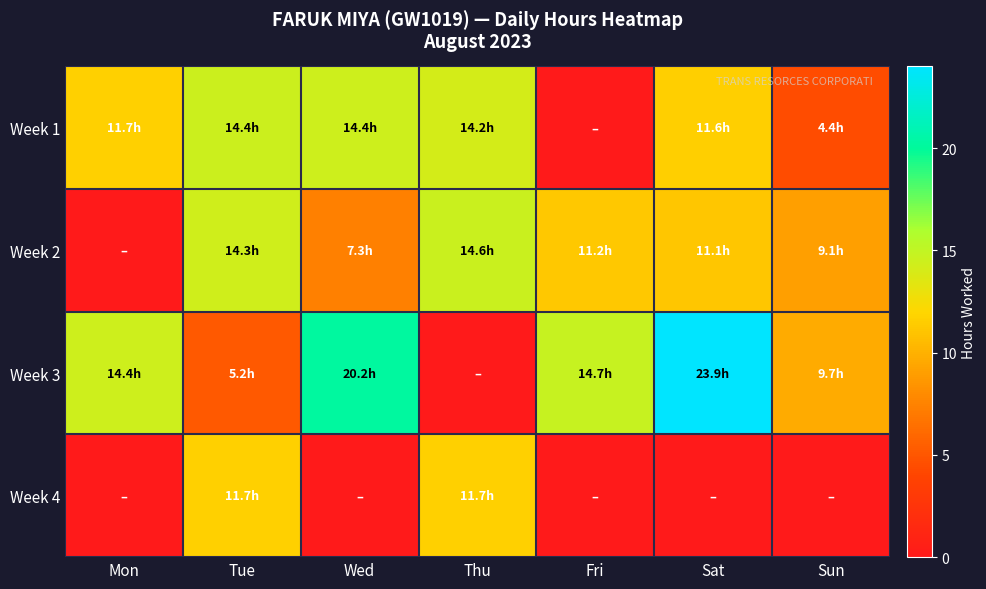

What is the spread (max minus min) of values at Fri?

14.7